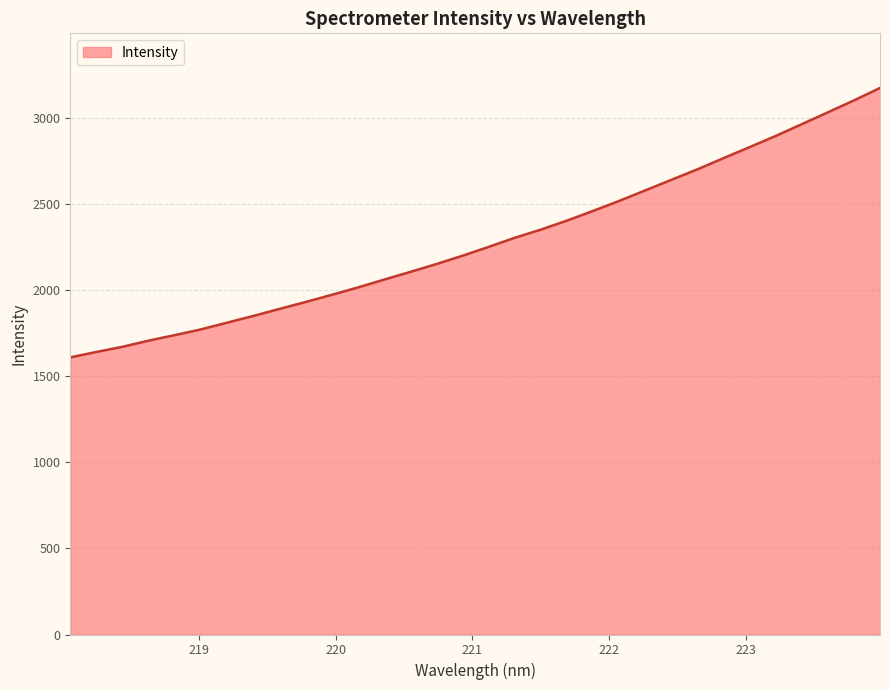

What is the sum of all values?

73170.4